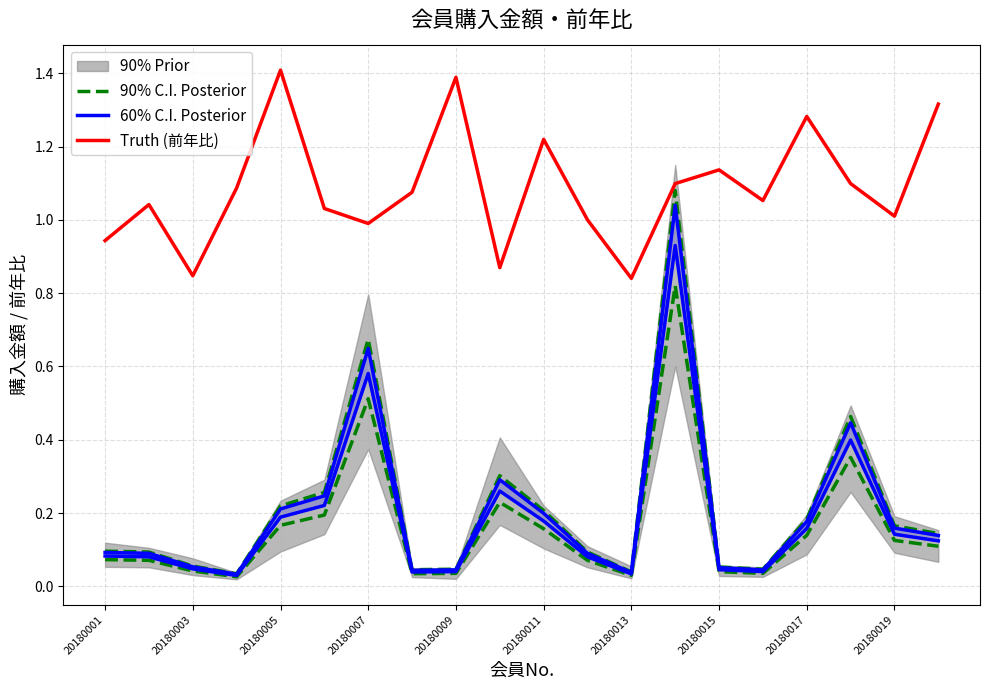

What position from the right is 20180011?

10